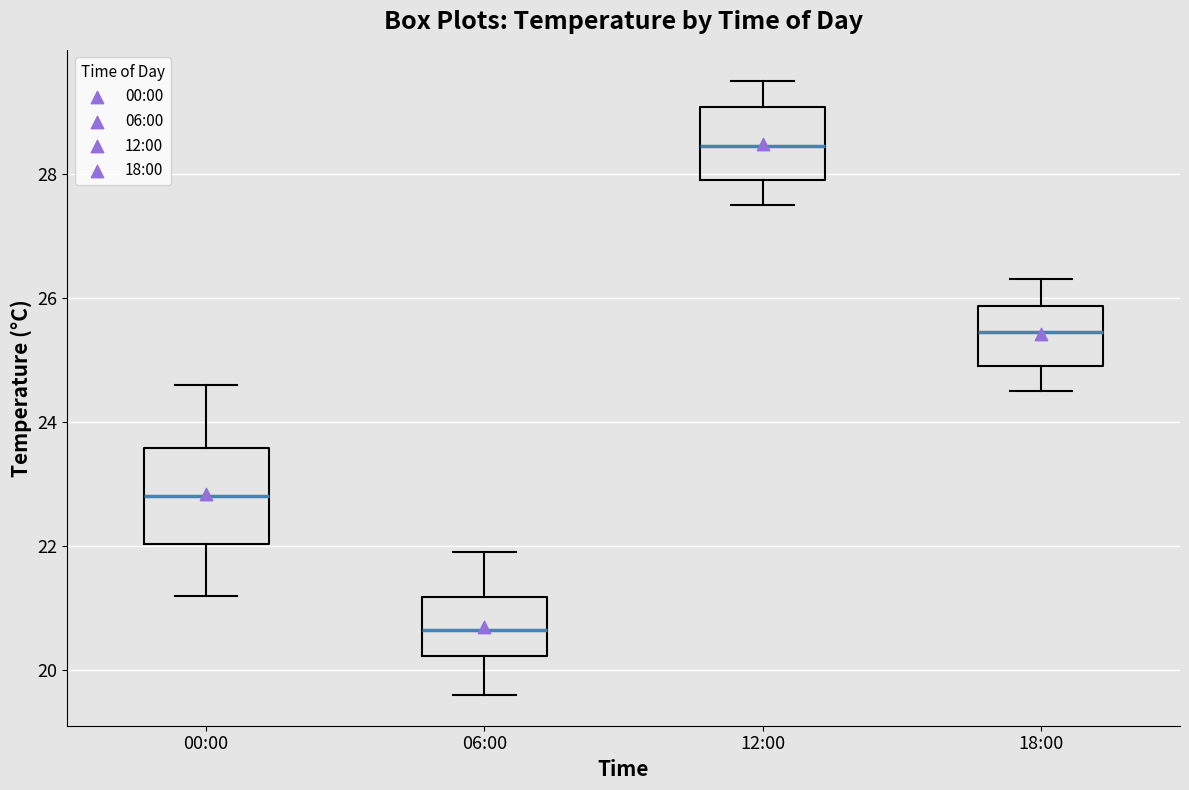

Reading left to right, transcribe this box plot: for each box, give where its median line is, the range the box spans, and where its two whiskers end, as read against the y-axis. The values are not printed on the chart, so give them approximately, as read against the axis.

00:00: median 22.8, box 22.0 to 23.6, whiskers 21.2 to 24.6
06:00: median 20.6, box 20.2 to 21.2, whiskers 19.6 to 22.0
12:00: median 28.4, box 28.0 to 29.0, whiskers 27.6 to 29.6
18:00: median 25.4, box 25.0 to 25.8, whiskers 24.6 to 26.4